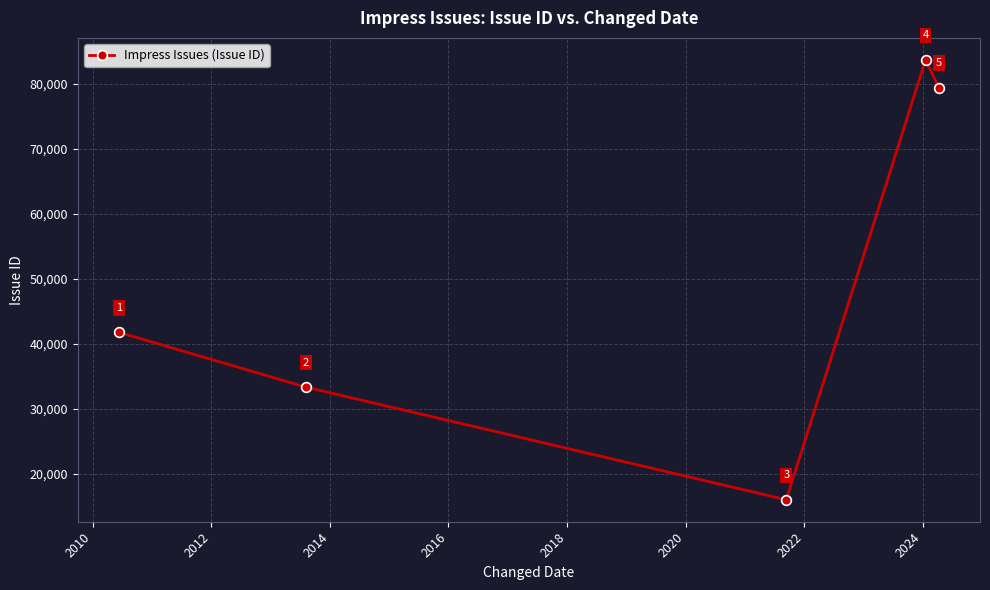

How many interior local peaks (higher than both neighbors) does the data have?

1